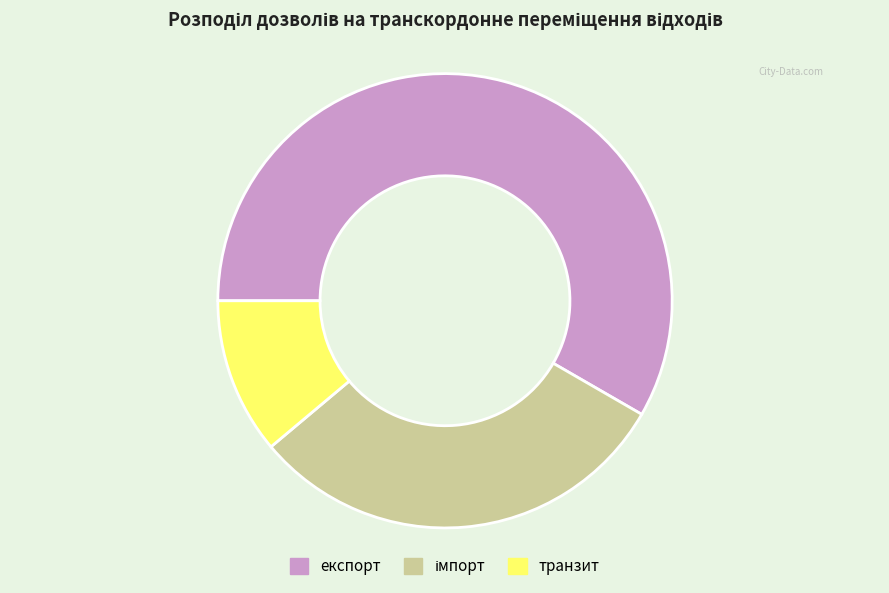

Is the sum of експорт and транзит greater than half?

Yes